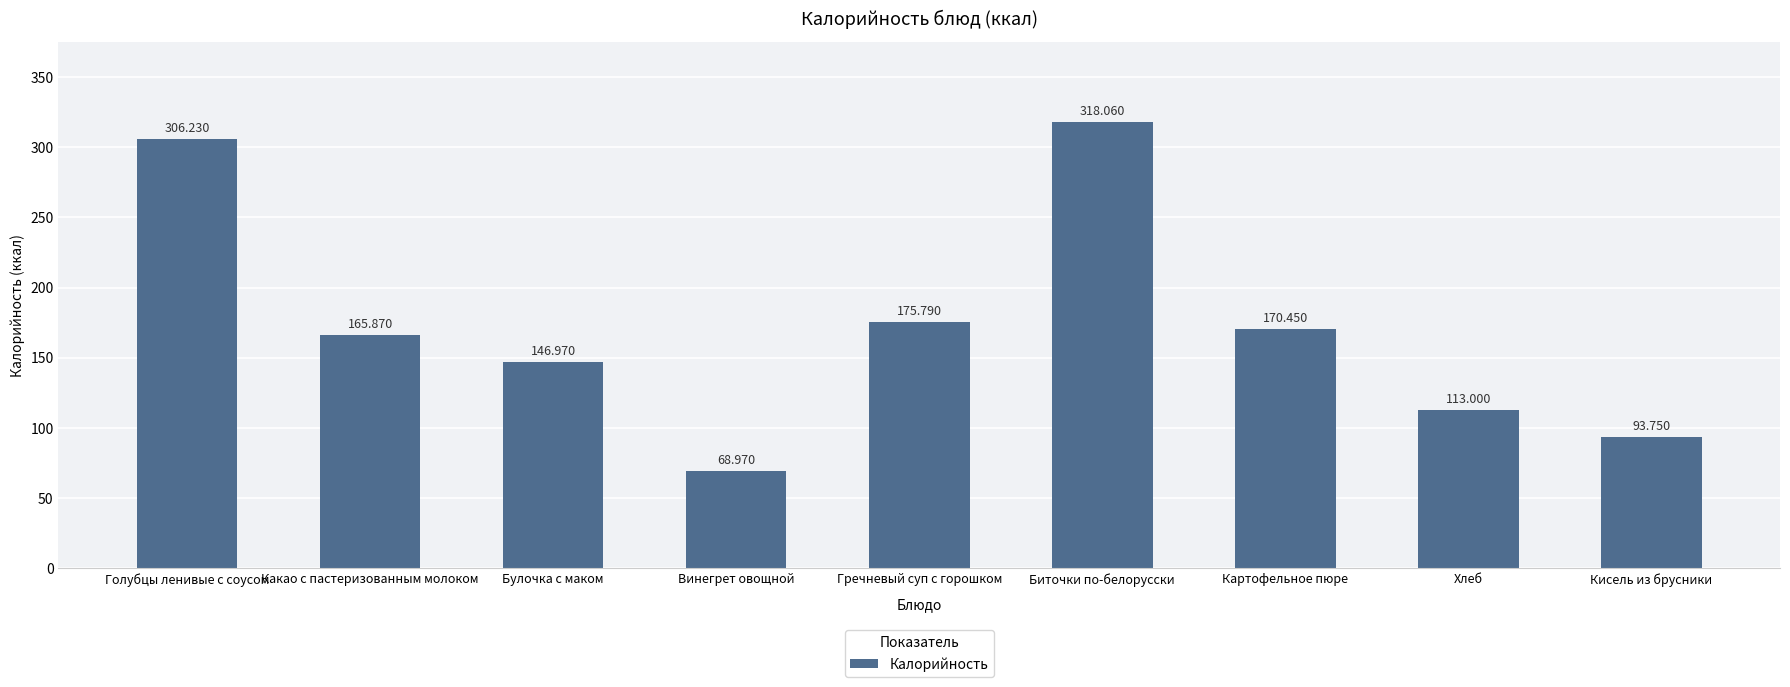

What is the maximum value shown in the chart?

318.1